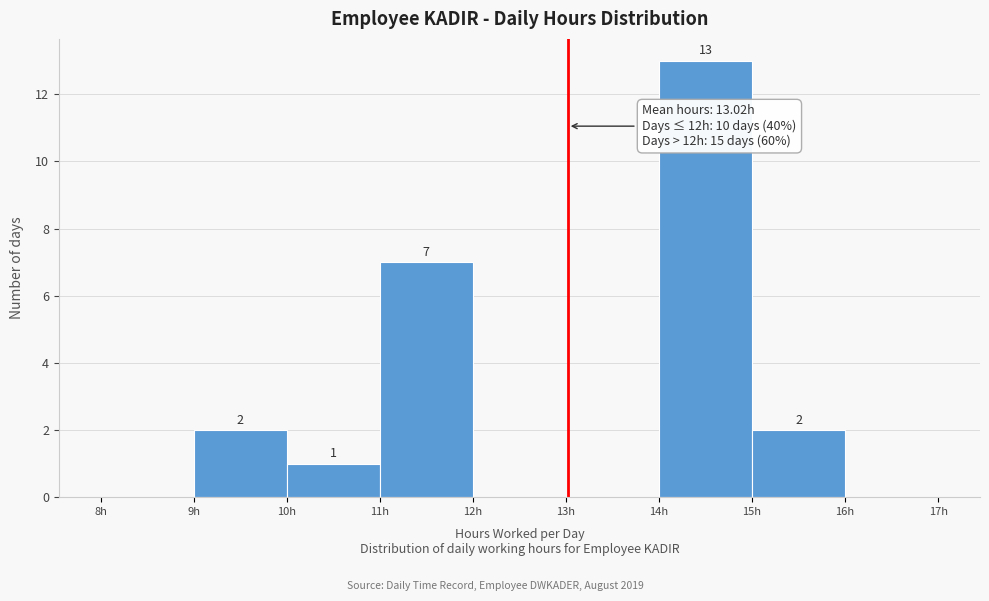

Over which range of the x-axis is the bar tallest?

14 to 15